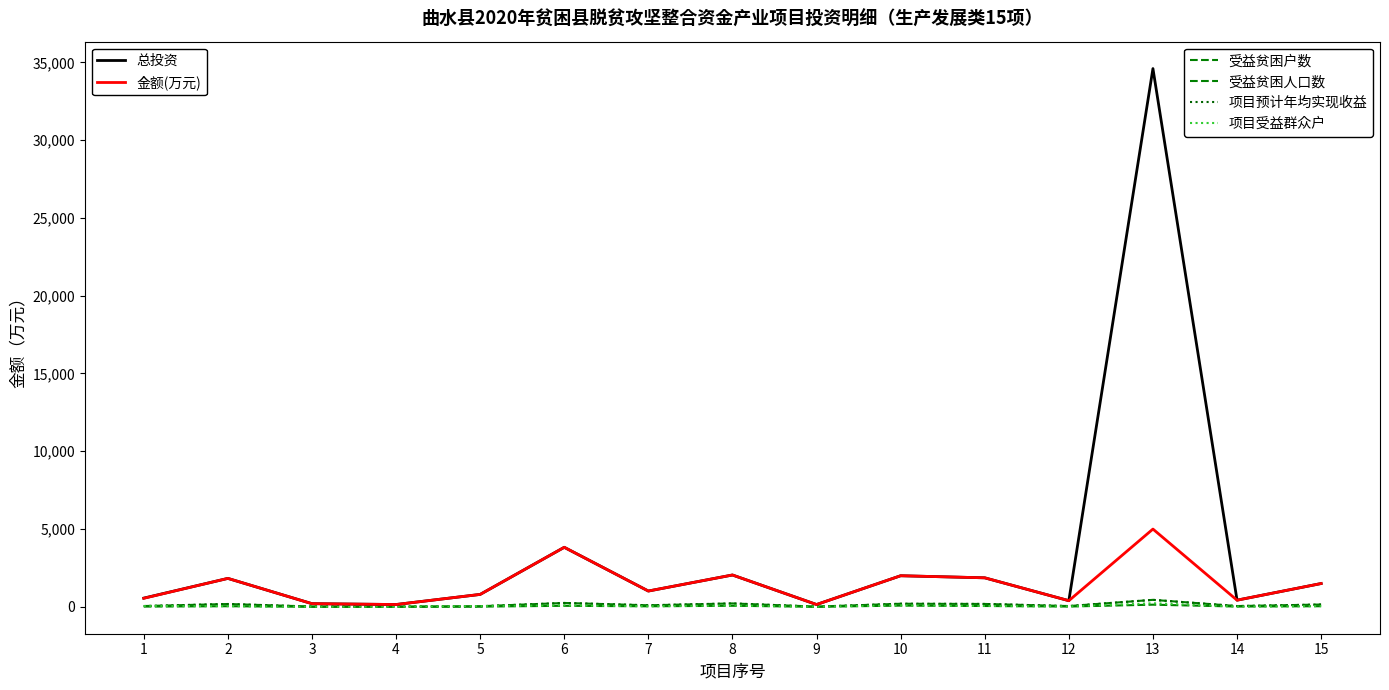

Is this an area chart (filled region under the line)?

No